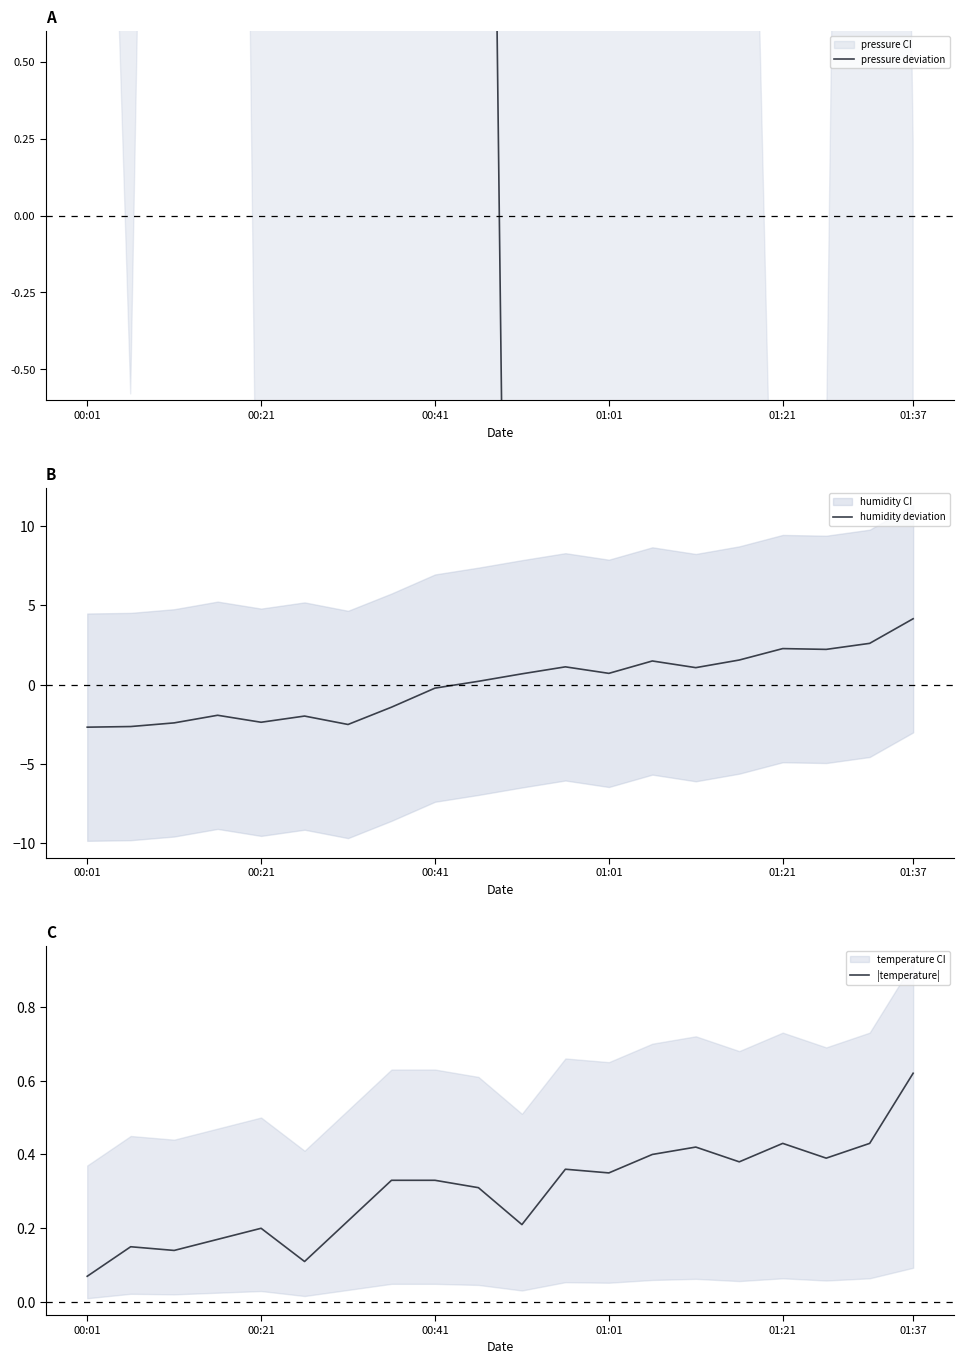

What is the value of the humidity deviation point at the 8th from the left?

-1.4